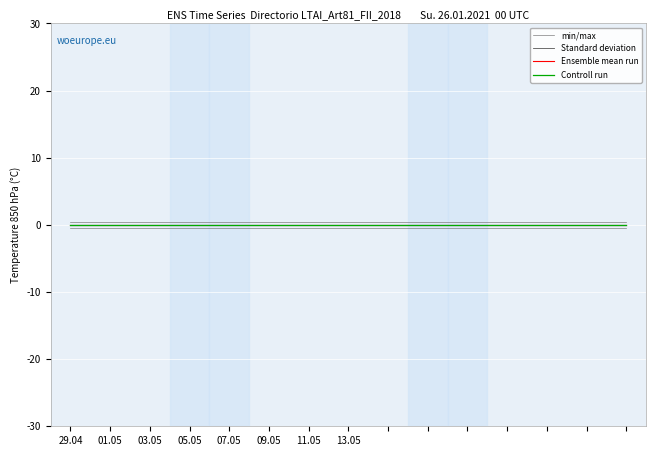

At which category is the sum across all series the highest?

29.04